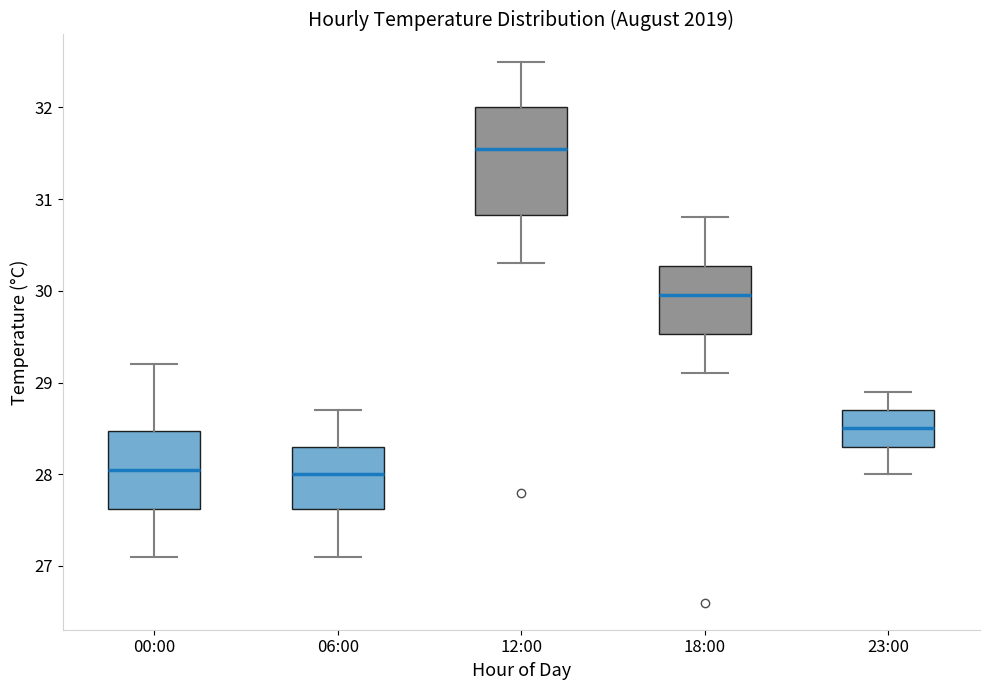

Where does the upper whisker of the box for 23:00 end on the y-axis? The values are not printed on the chart, so give them approximately, as read against the axis.

28.9